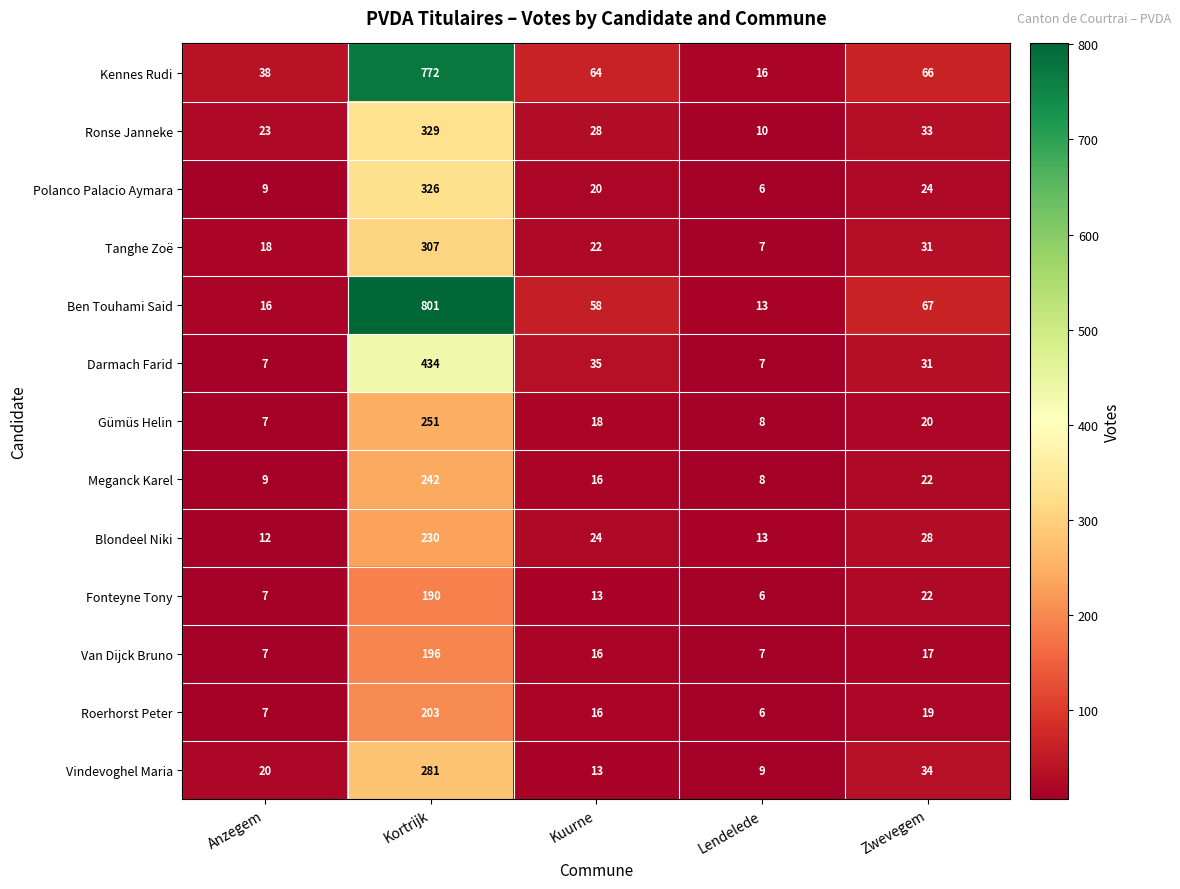

List the labels in order of Roerhorst Peter value, largest first.

Kortrijk, Zwevegem, Kuurne, Anzegem, Lendelede